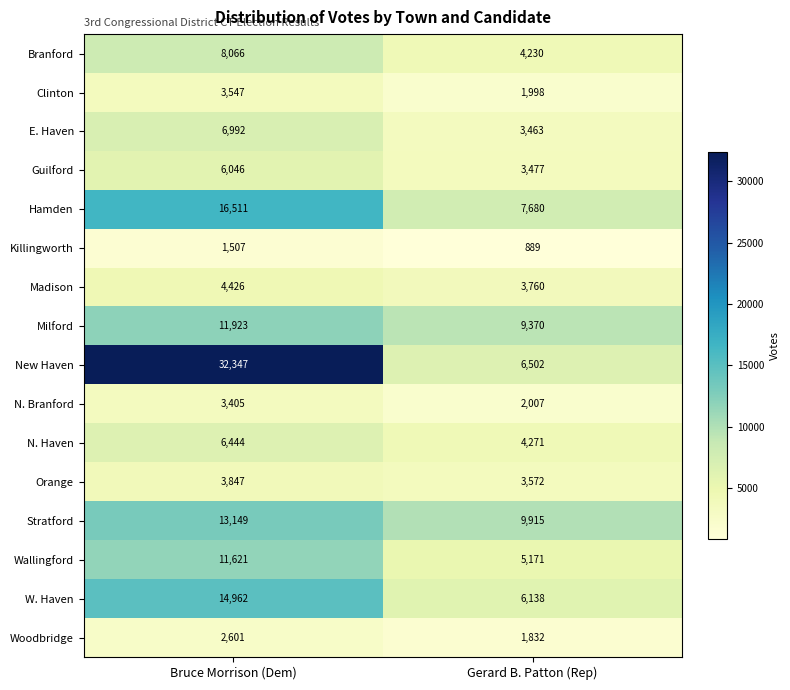

What is the total value across all series at Bruce Morrison (Dem)?

147394